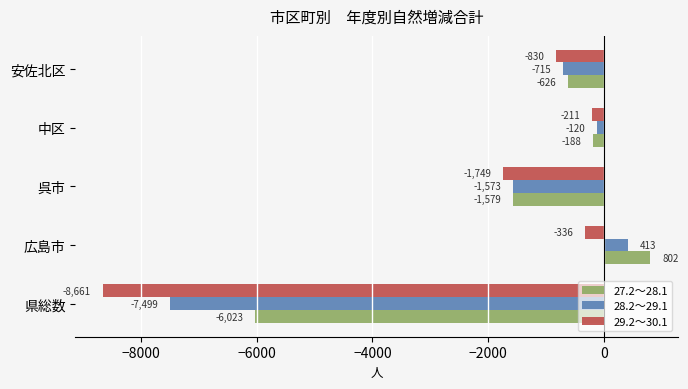

Which series has the largest total across all categories?

27.2～28.1